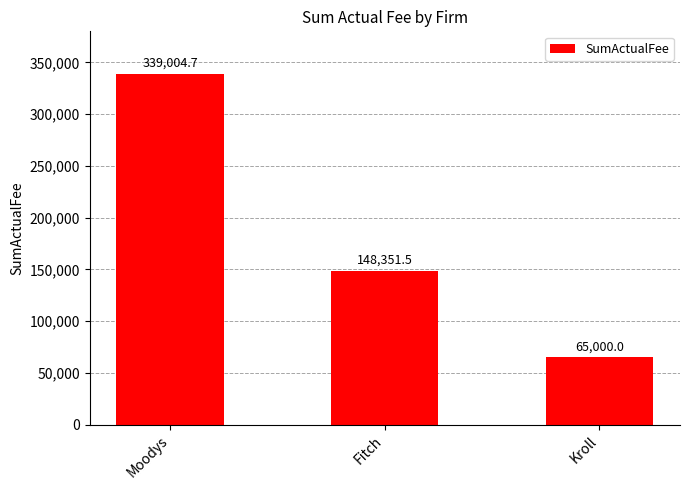

True or false: the data shows 151561.7 at Moodys.

False